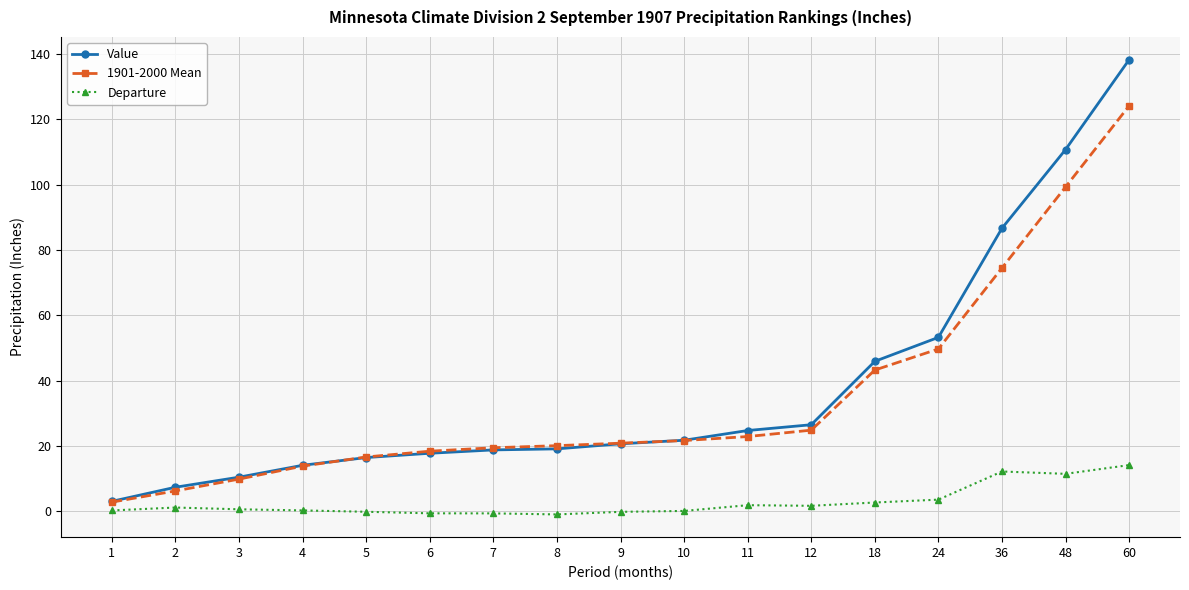

At how many categories does at least one series exceed 127?

1